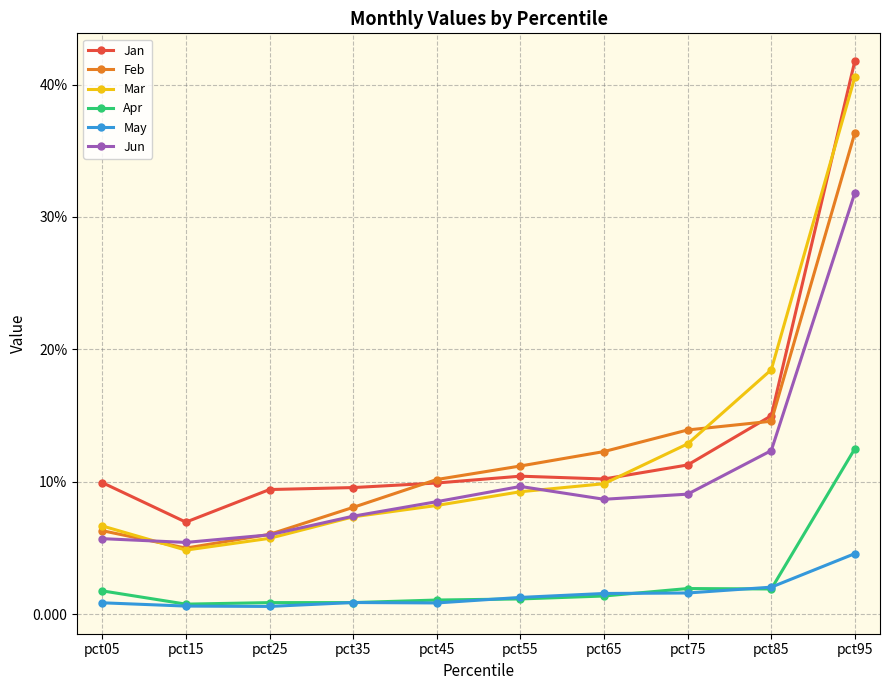

Reading left to right, transcribe all the data shown in this chart.

Jan: pct05=0.1	pct15=0.1	pct25=0.1	pct35=0.1	pct45=0.1	pct55=0.1	pct65=0.1	pct75=0.1	pct85=0.1	pct95=0.4
Feb: pct05=0.1	pct15=0.1	pct25=0.1	pct35=0.1	pct45=0.1	pct55=0.1	pct65=0.1	pct75=0.1	pct85=0.1	pct95=0.4
Mar: pct05=0.1	pct15=0.0	pct25=0.1	pct35=0.1	pct45=0.1	pct55=0.1	pct65=0.1	pct75=0.1	pct85=0.2	pct95=0.4
Apr: pct05=0.0	pct15=0.0	pct25=0.0	pct35=0.0	pct45=0.0	pct55=0.0	pct65=0.0	pct75=0.0	pct85=0.0	pct95=0.1
May: pct05=0.0	pct15=0.0	pct25=0.0	pct35=0.0	pct45=0.0	pct55=0.0	pct65=0.0	pct75=0.0	pct85=0.0	pct95=0.0
Jun: pct05=0.1	pct15=0.1	pct25=0.1	pct35=0.1	pct45=0.1	pct55=0.1	pct65=0.1	pct75=0.1	pct85=0.1	pct95=0.3